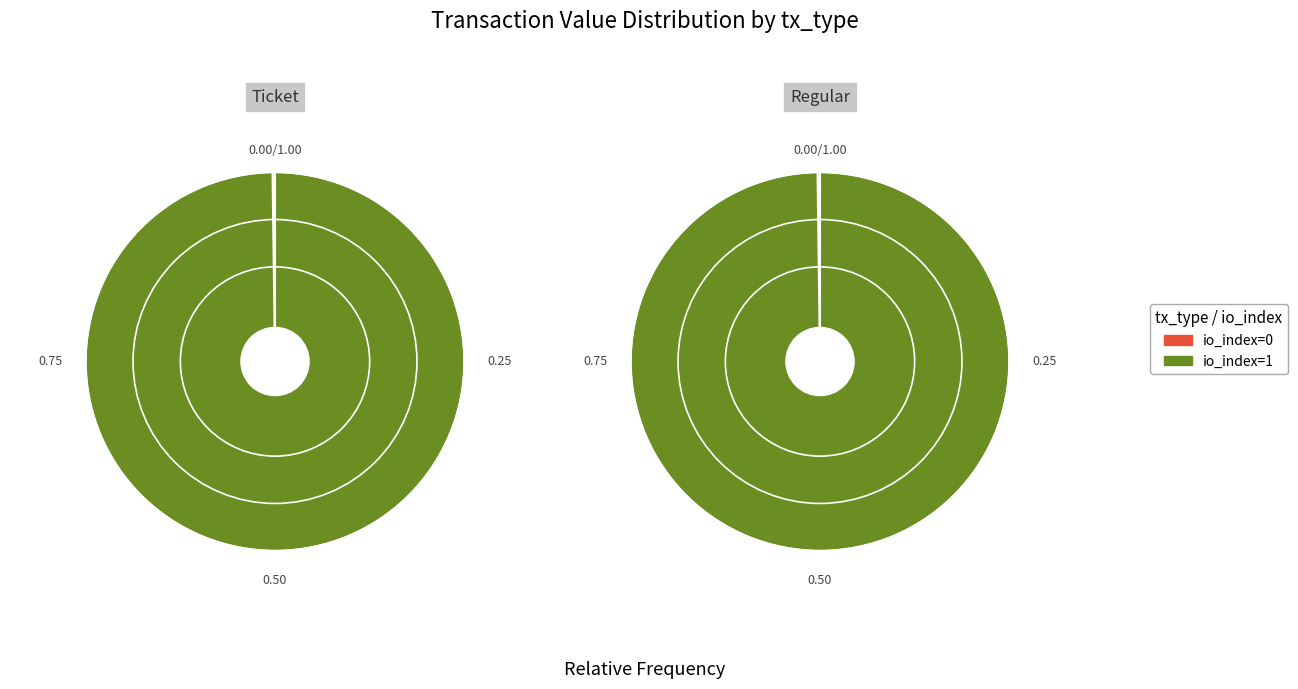

The io_index=1 slice represents 92% of the pie. True or false?

False